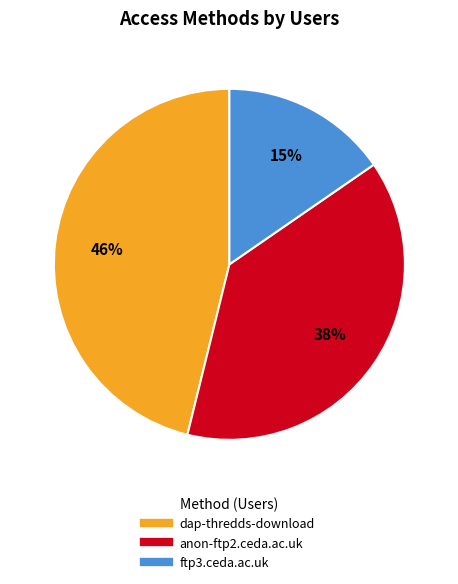

The ftp3.ceda.ac.uk slice represents 15% of the pie. True or false?

True